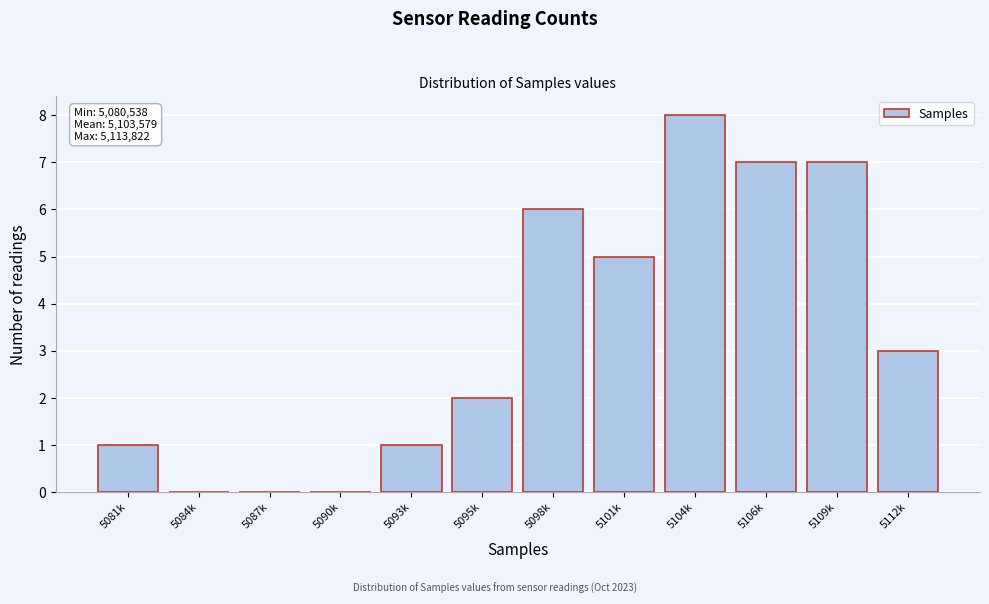

Reading left to right, what are all the values shown in this chart?

5081k=1	5084k=0	5087k=0	5090k=0	5093k=1	5095k=2	5098k=6	5101k=5	5104k=8	5106k=7	5109k=7	5112k=3